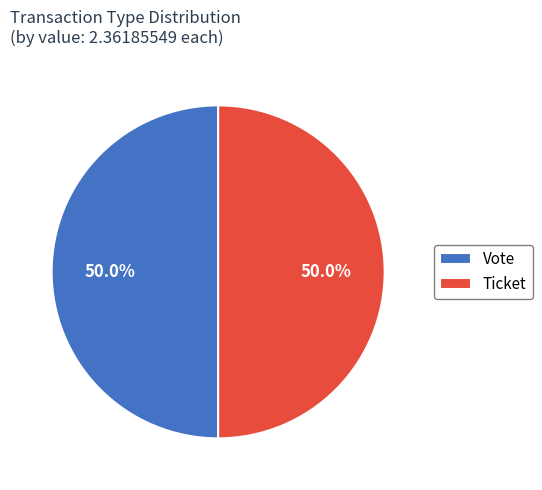

How much of the chart is everything except Vote?

50.0%